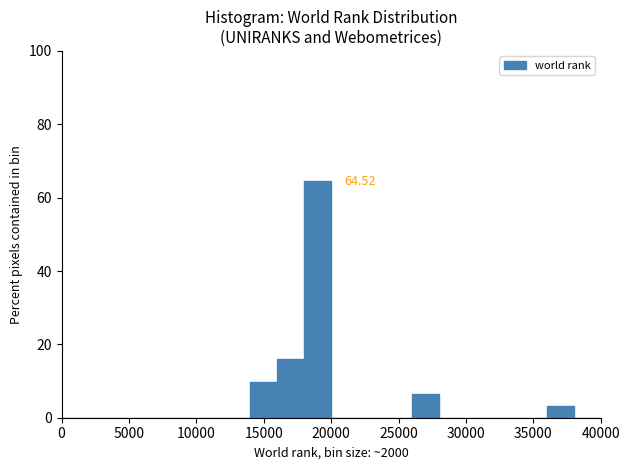

Which range on the x-axis has the tallest bar?

18000 to 20000